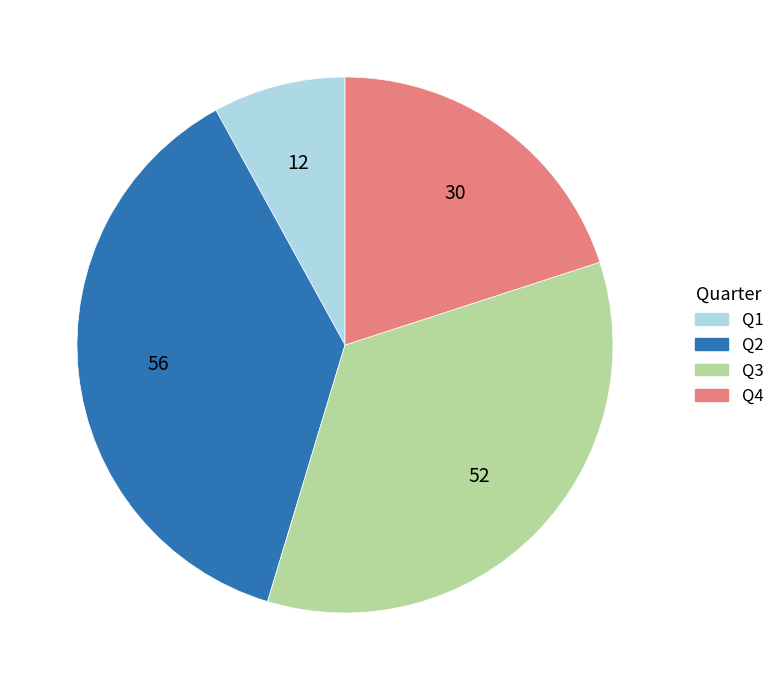

The Q2 slice represents 37% of the pie. True or false?

True